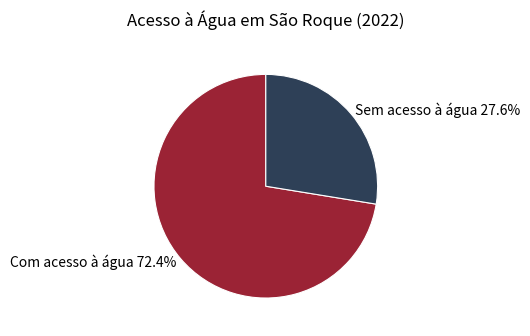

Which category accounts for the majority?

Com acesso à água